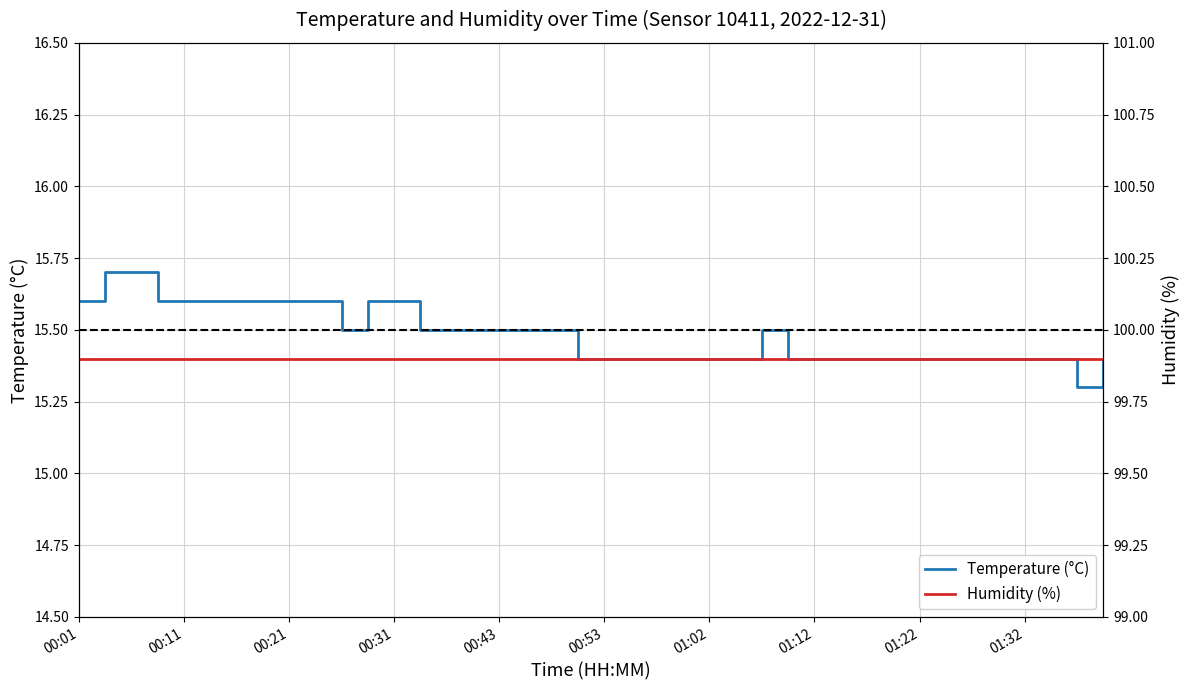

Between 14 and 27, which is larger?

14